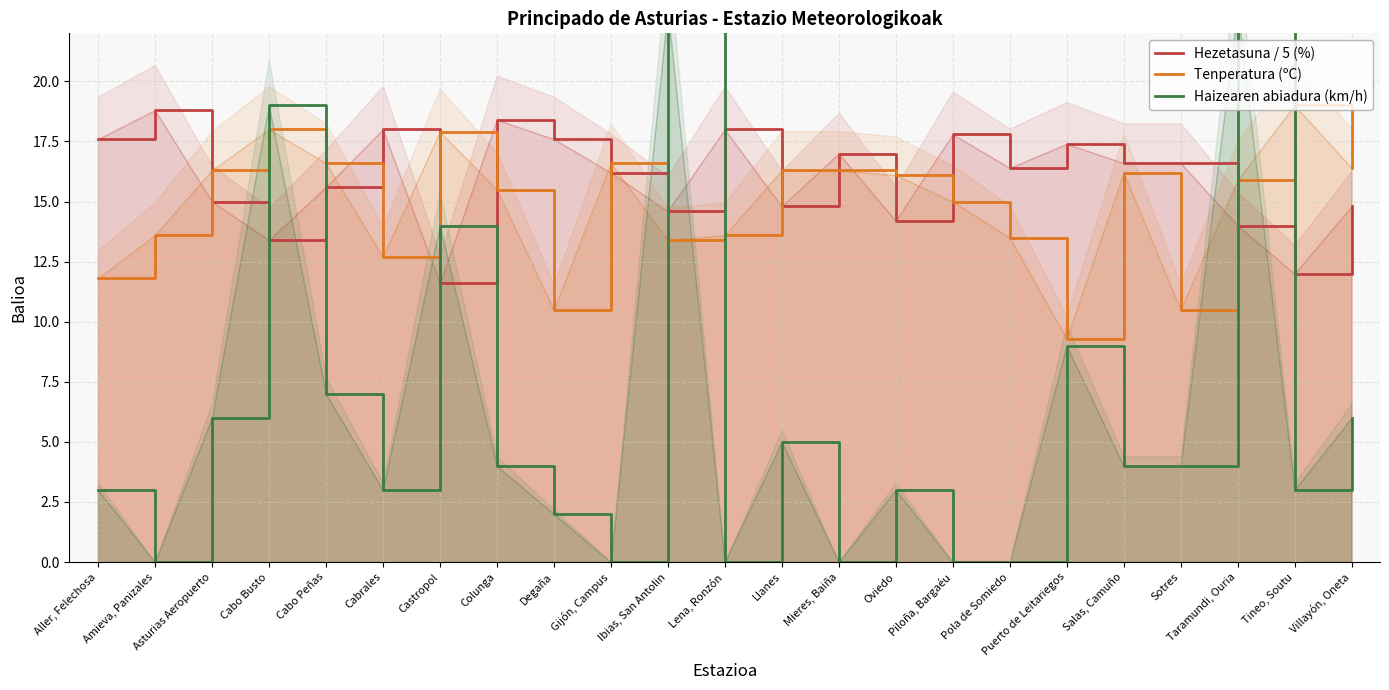

Does the chart display data point markers on the line(s)?

No